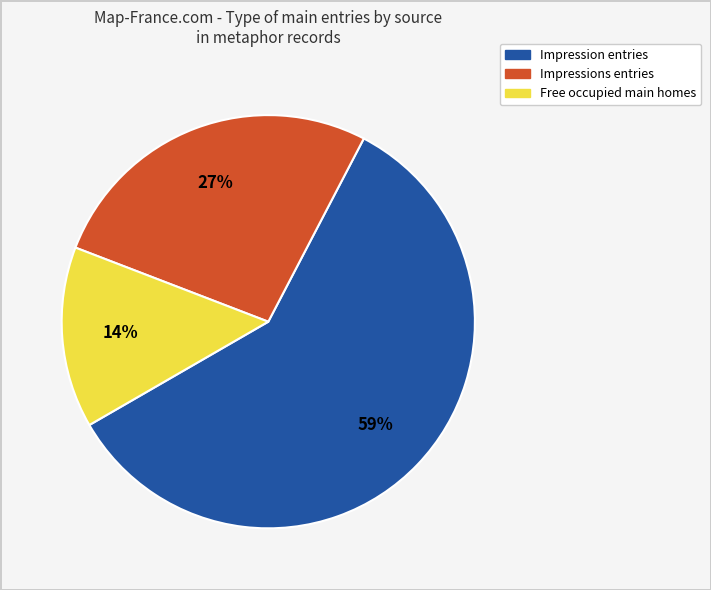

To the nearest percent, what is the average slice percentage?

33%